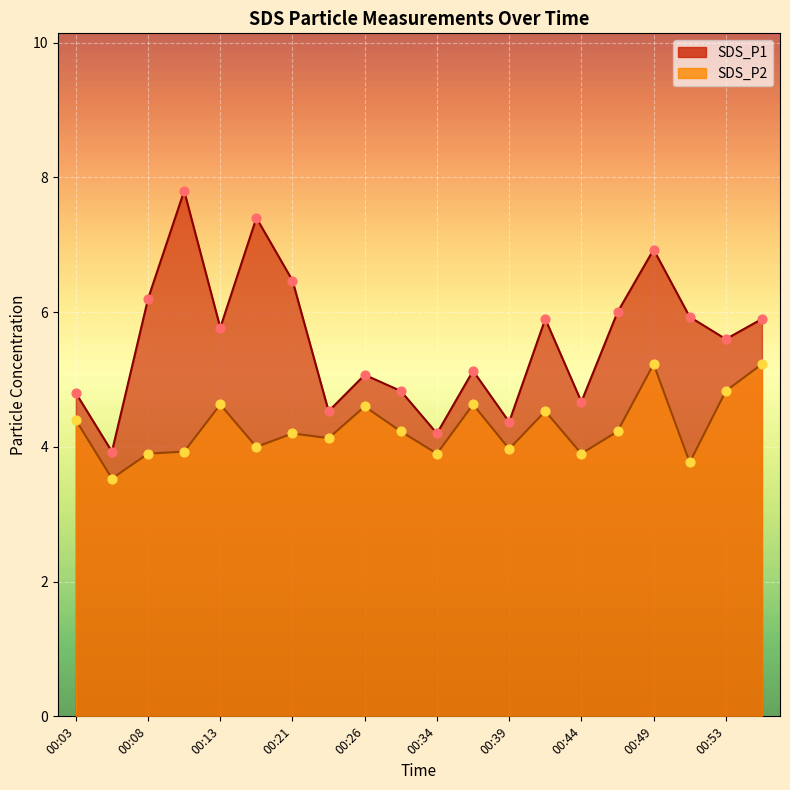

At which category is the sum across all series the highest?

00:49